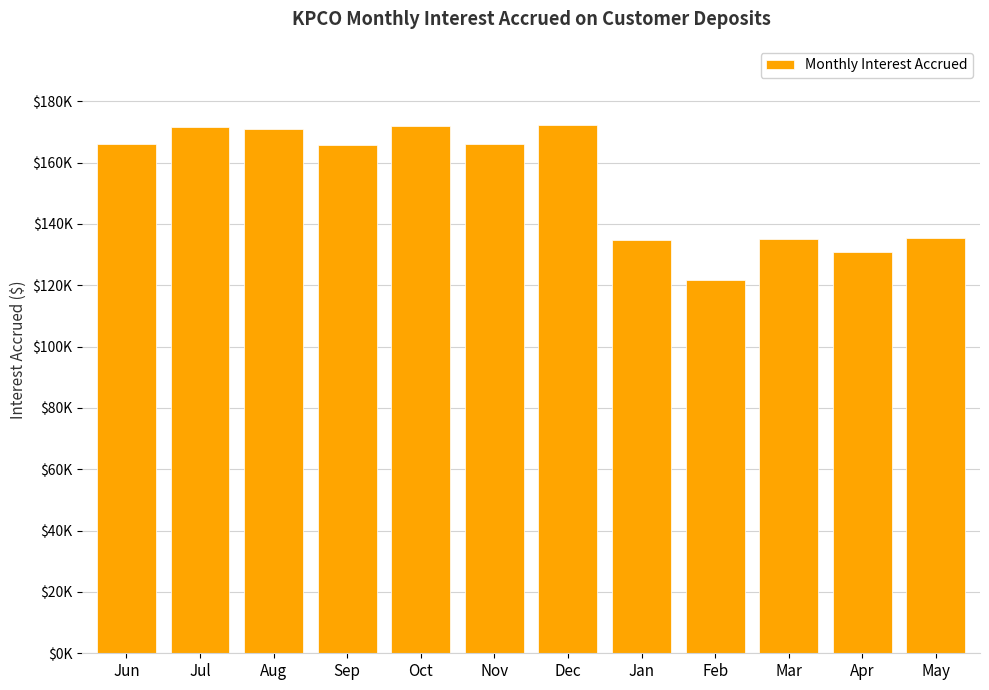

Does the chart contain stacked bars?

No